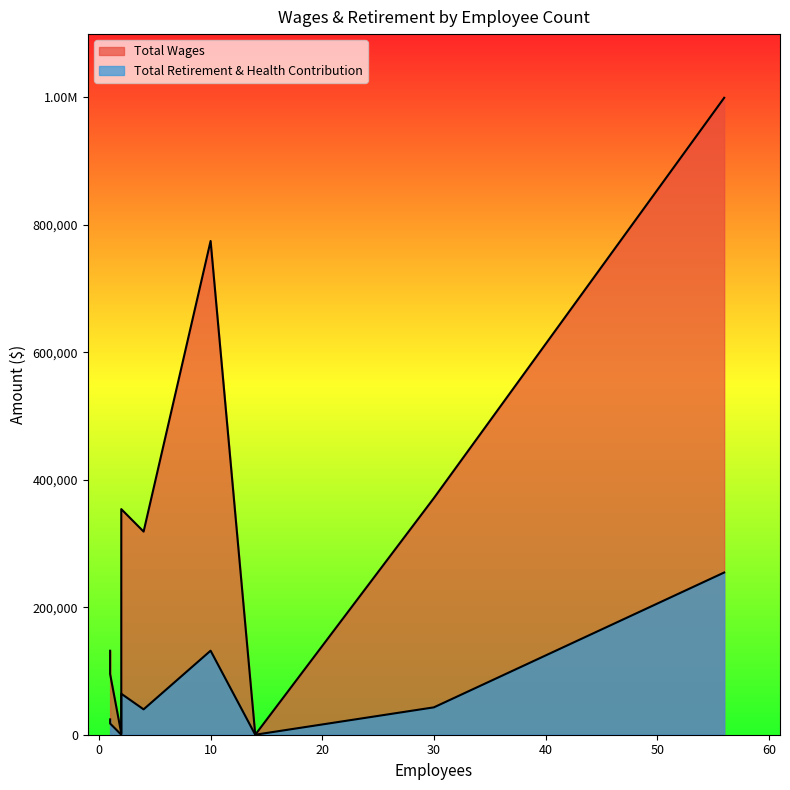

Reading right to left, list all the values displayed in this chart.

Total Wages: Operations Center=999277	Convention Visitors Bureau=774598	Ice Rink Operations=371296	Administrative=353973	Finance=318696	HR=131757	Civic Operations=95276	Box Office=2068	Board Member=0
Total Retirement & Health Contribution: Operations Center=254507	Convention Visitors Bureau=131830	Ice Rink Operations=42952	Administrative=64320	Finance=39807	HR=24050	Civic Operations=17599	Box Office=18	Board Member=0